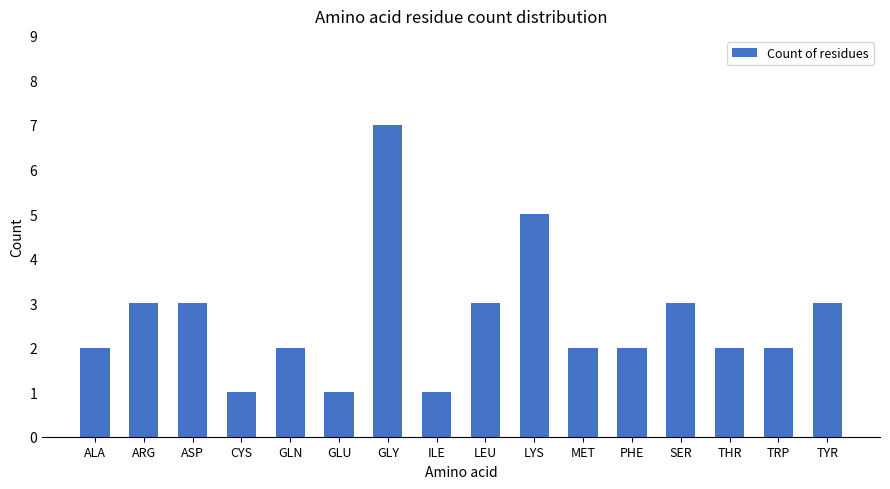

Is it true that the value at SER is 3?

True